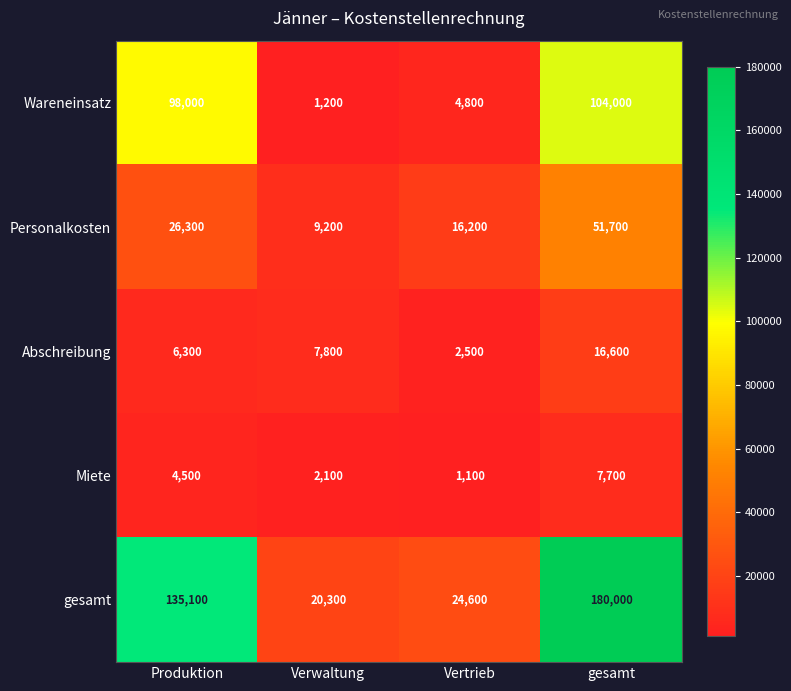

What is the difference between the highest and lowest values at gesamt?

172300